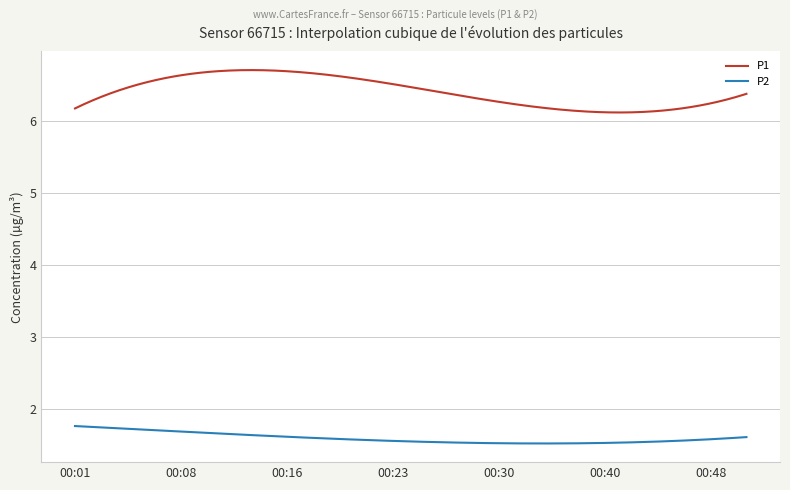

True or false: P2 and P1 cross at least once.

False